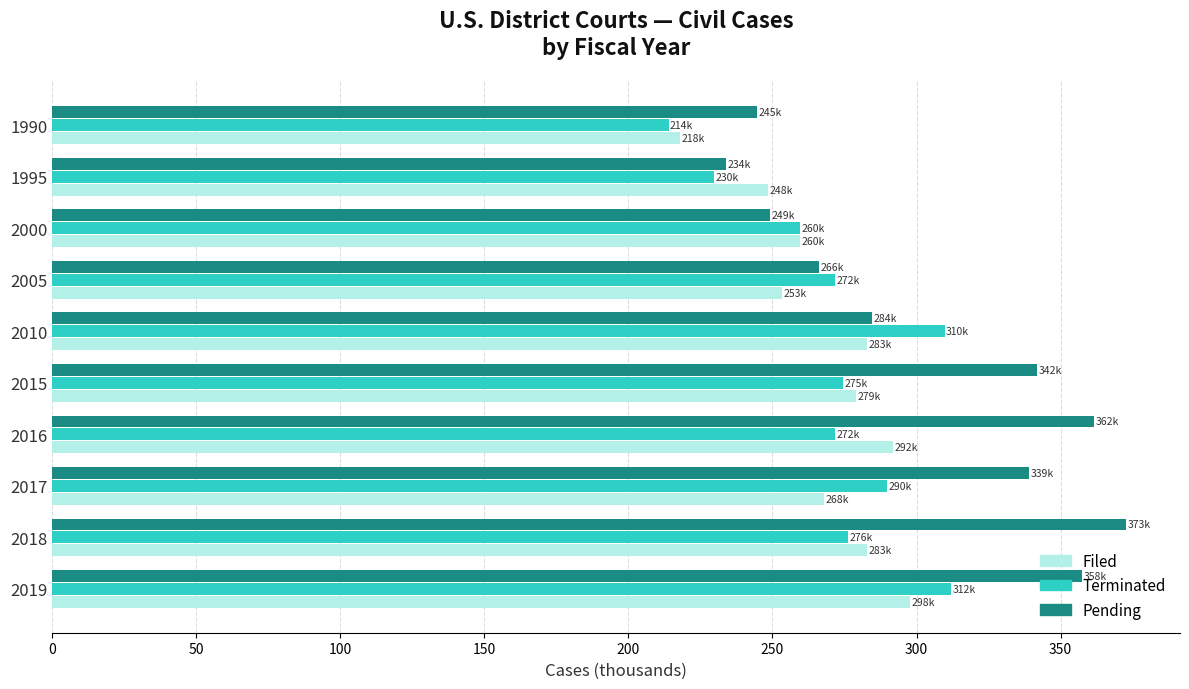

What is the average value of the Pending series?

305.1